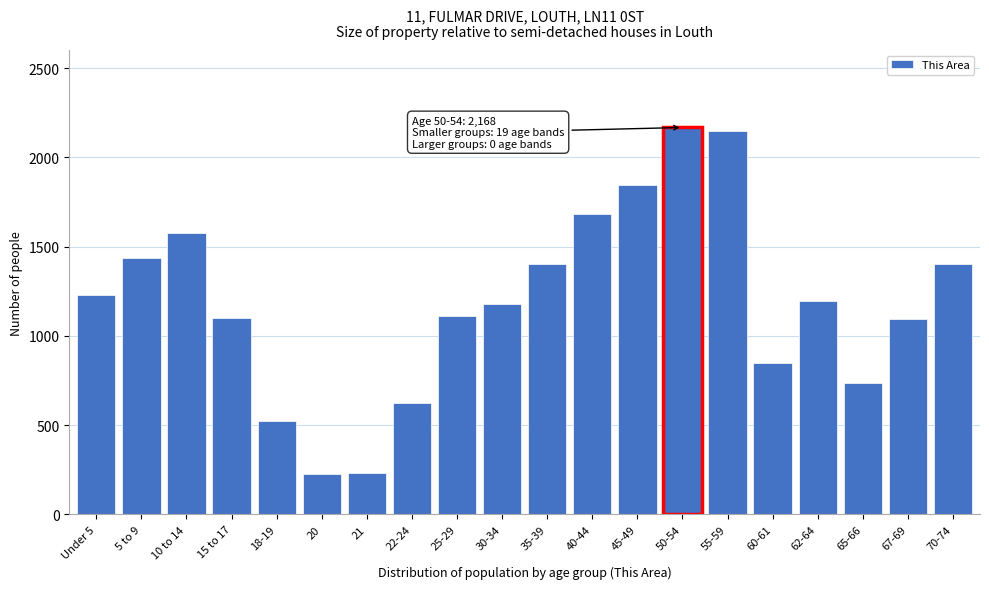

Between 60-61 and 35-39, which is larger?

35-39